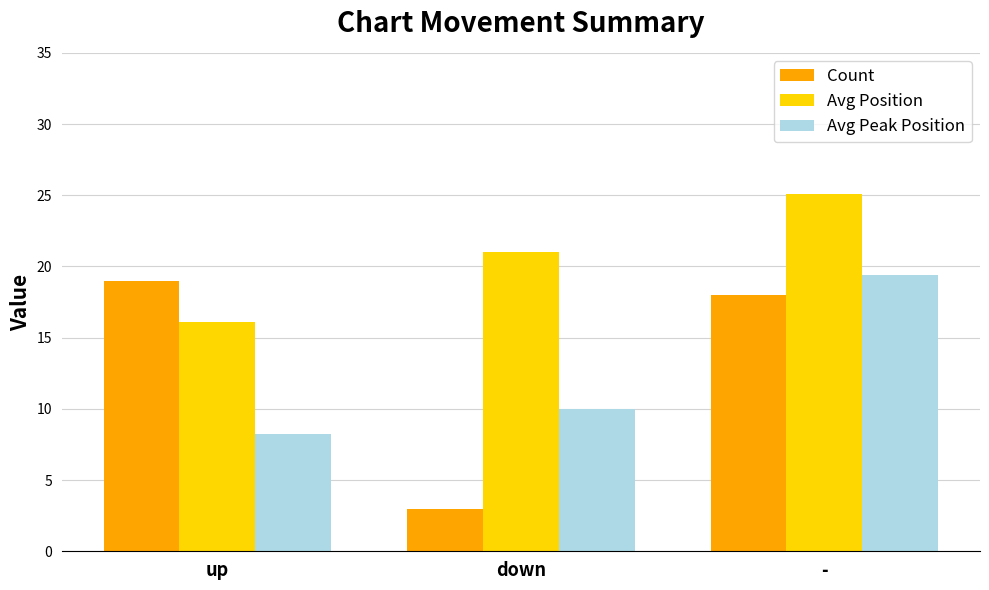

Which series changed the most between down and -?

Count